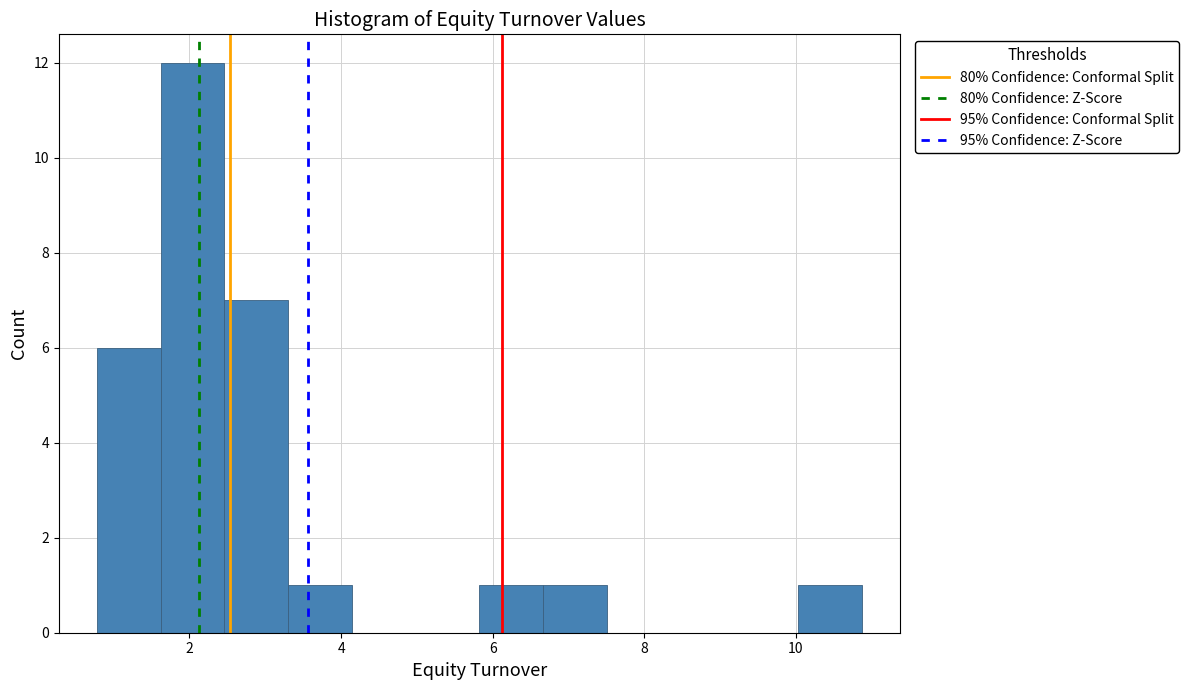

What is the height of the bar covering 5.8 to 6.6 on the x-axis? Neither the bar edges nor the heights are printed on the chart, so give them approximately, as read against the axes.

1